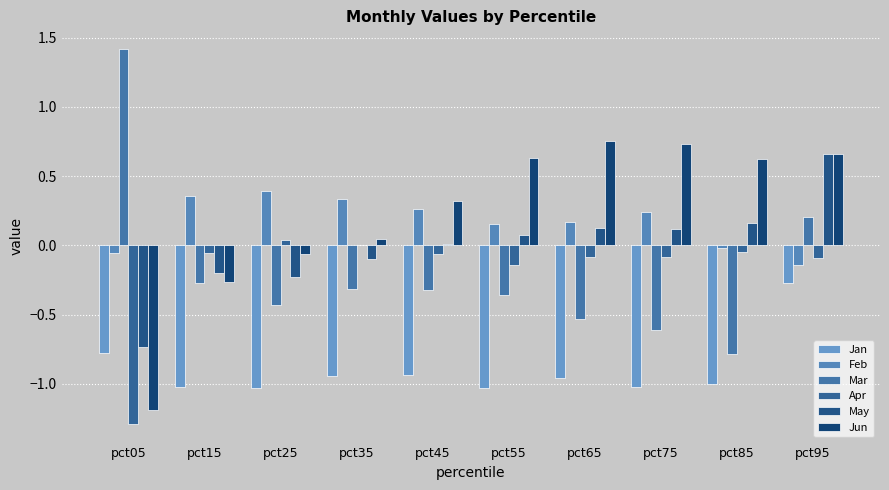

How many positive values does the Mar series have?

2